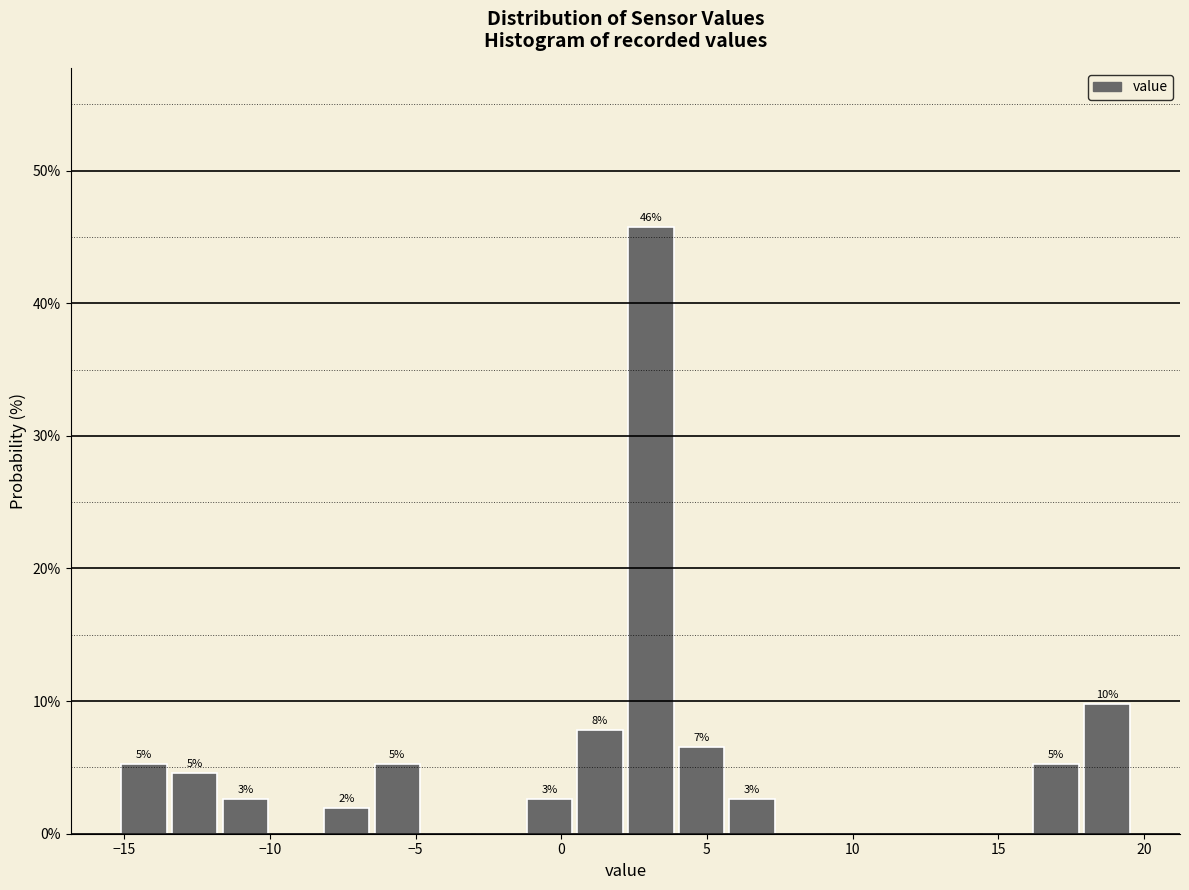

Around what value on the x-axis is the tallest bar? Give the approximate position of its centre, as read against the axis.

3.0